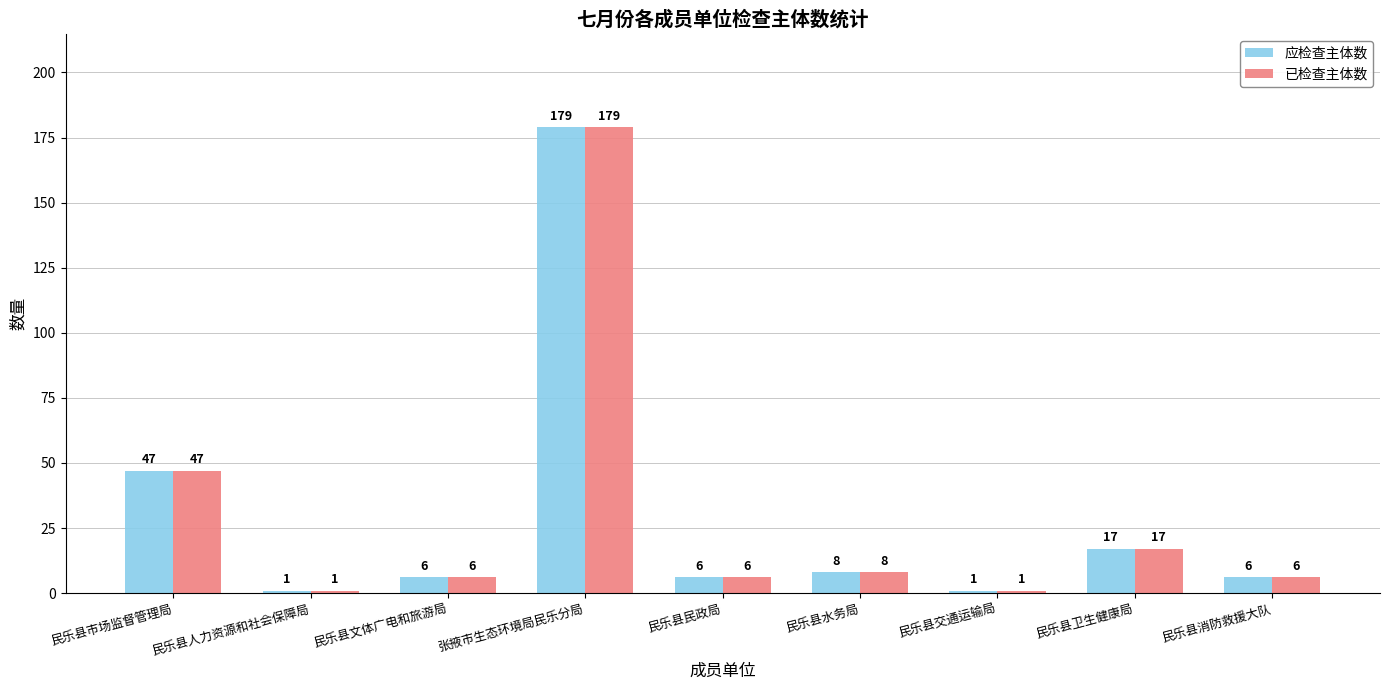

At how many categories does at least one series exceed 16?

3